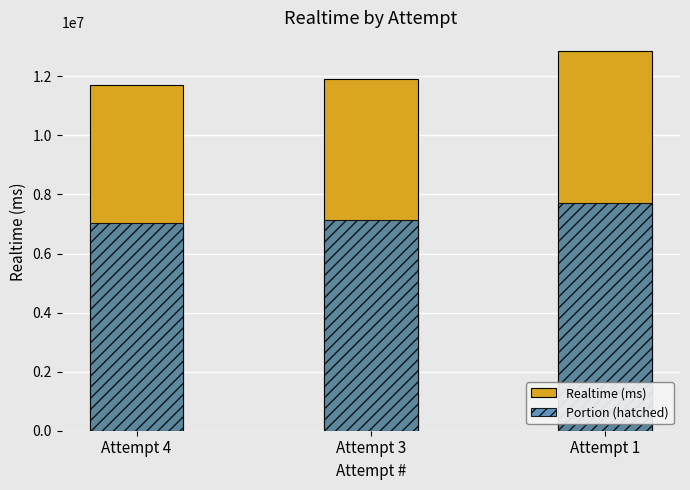

The Realtime (ms) series shows 4510088.3 at Attempt 3. True or false?

False